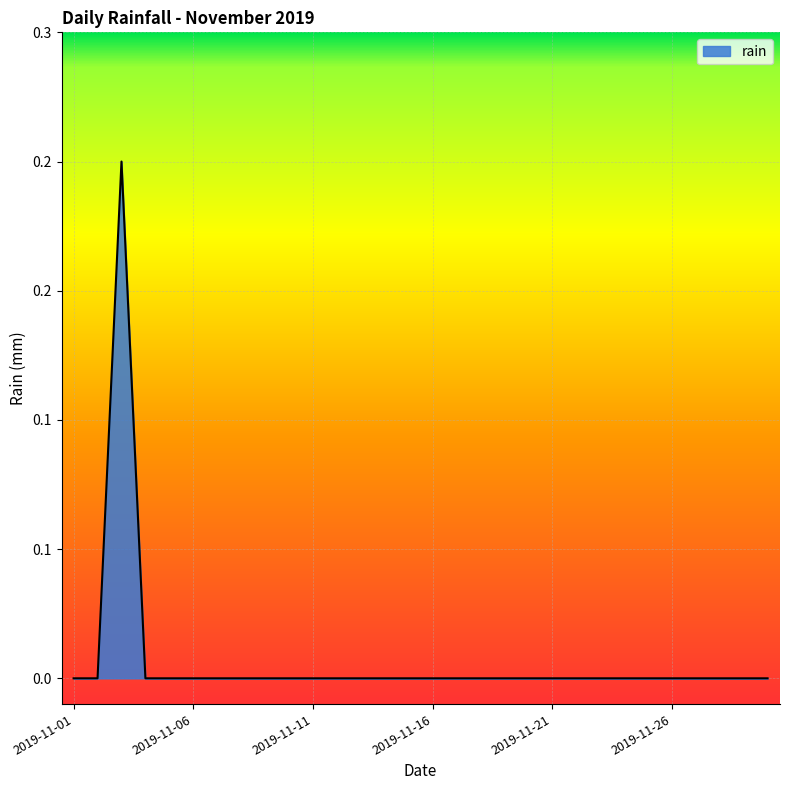

Does the chart have visible grid lines?

Yes